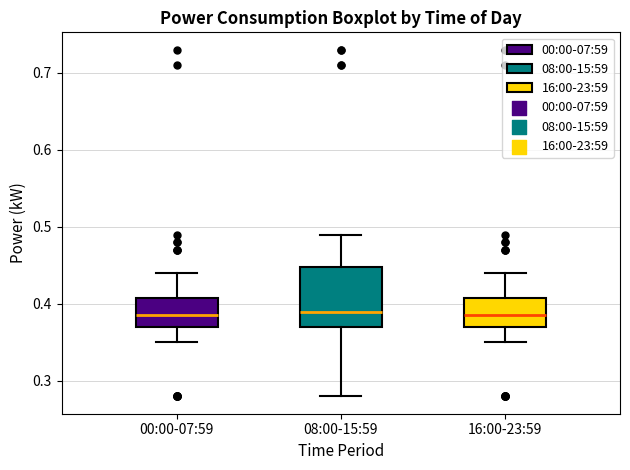

Where does the median line of the box for 08:00-15:59 sit on the y-axis? The values are not printed on the chart, so give them approximately, as read against the axis.

0.39